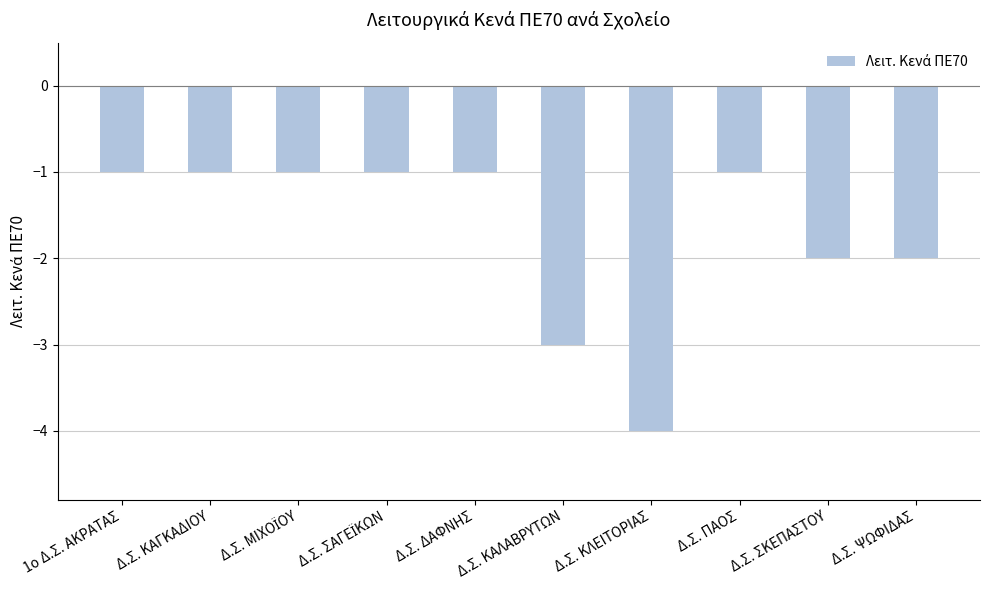

Reading right to left, list all the values displayed in this chart.

-2	-2	-1	-4	-3	-1	-1	-1	-1	-1